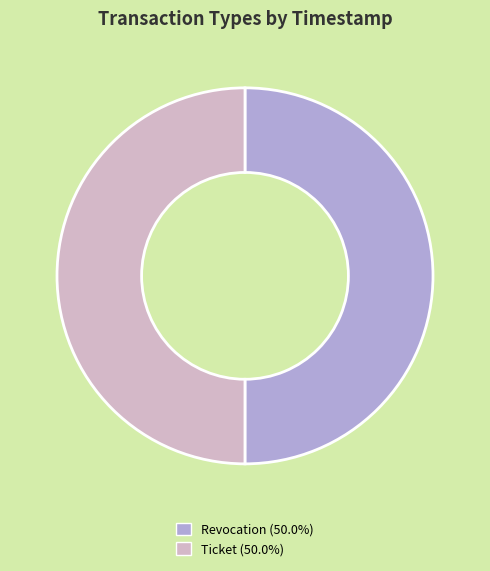

True or false: Revocation accounts for 58% of the total.

False